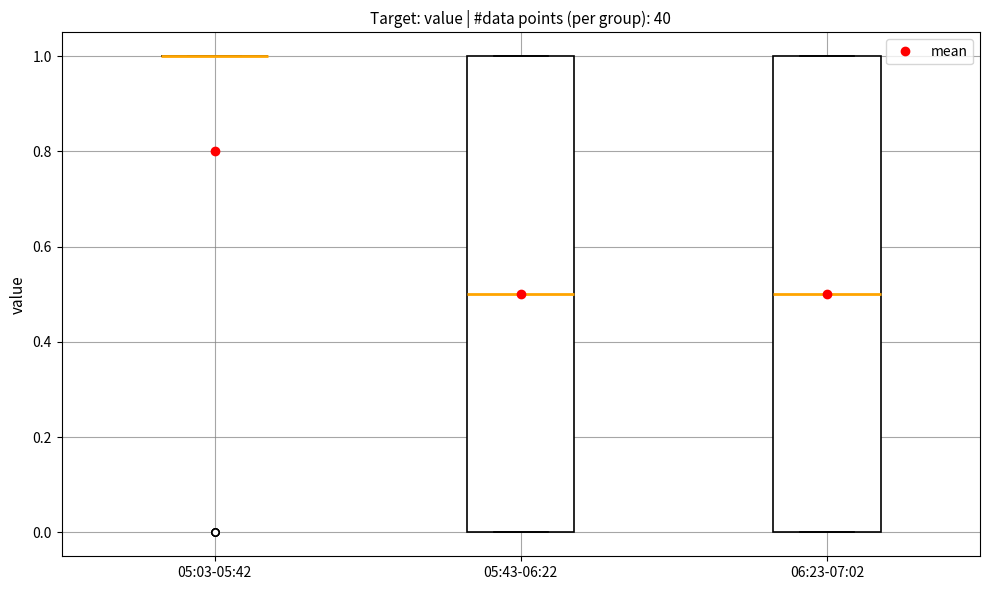

Where is the upper edge of the box for 05:43-06:22 on the y-axis? The values are not printed on the chart, so give them approximately, as read against the axis.

1.0